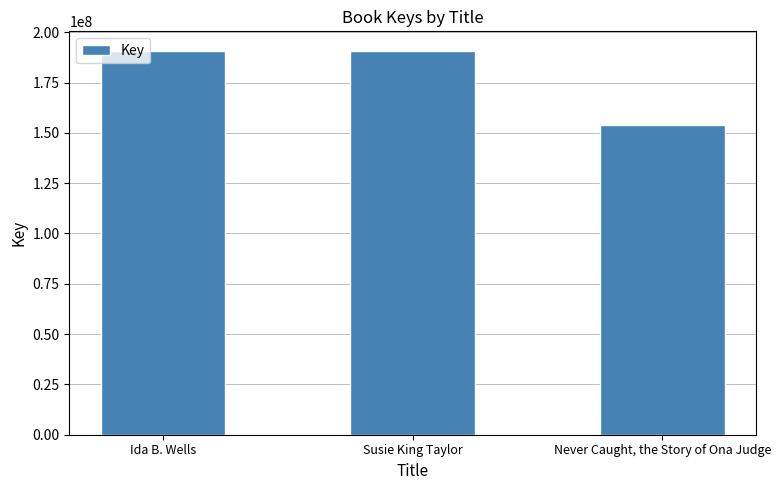

How many bars are there in total?

3